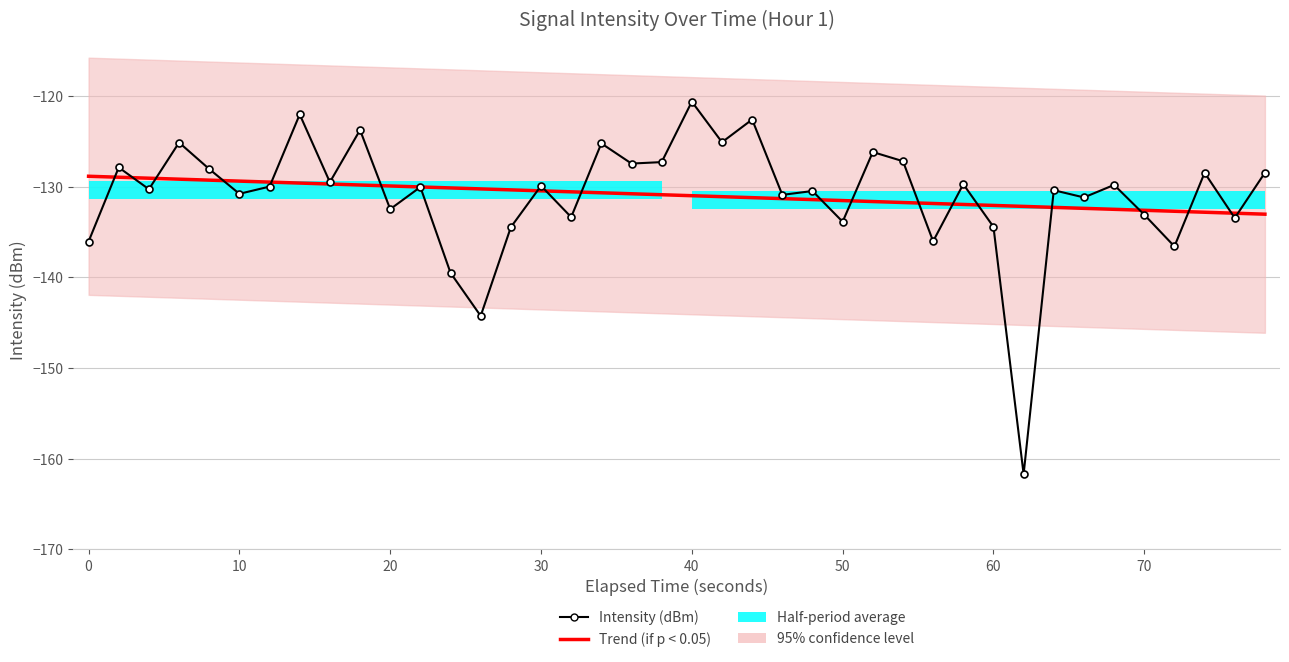

After their last crossing, which series has the higher values: Trend (if p < 0.05) or Intensity (dBm)?

Intensity (dBm)